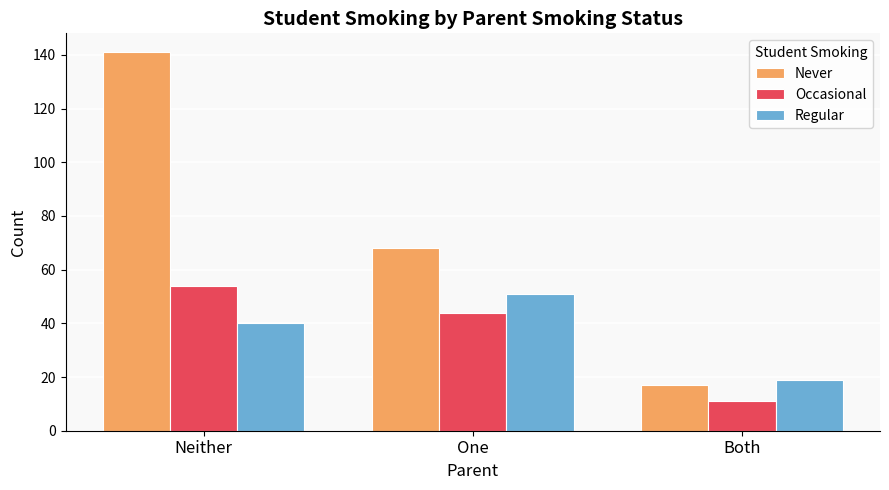

The value of Never at Neither is 86. True or false?

False